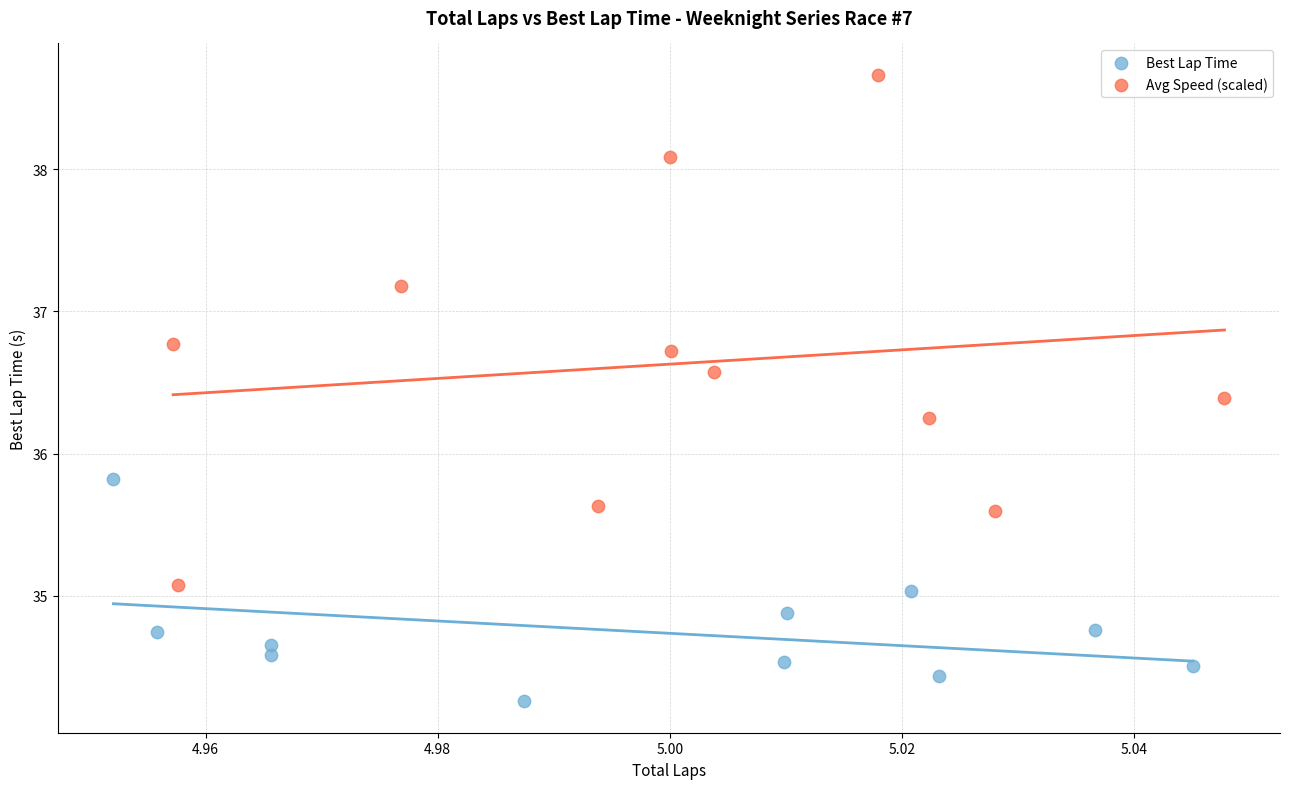

Which series contains the lowest Y value?

Best Lap Time